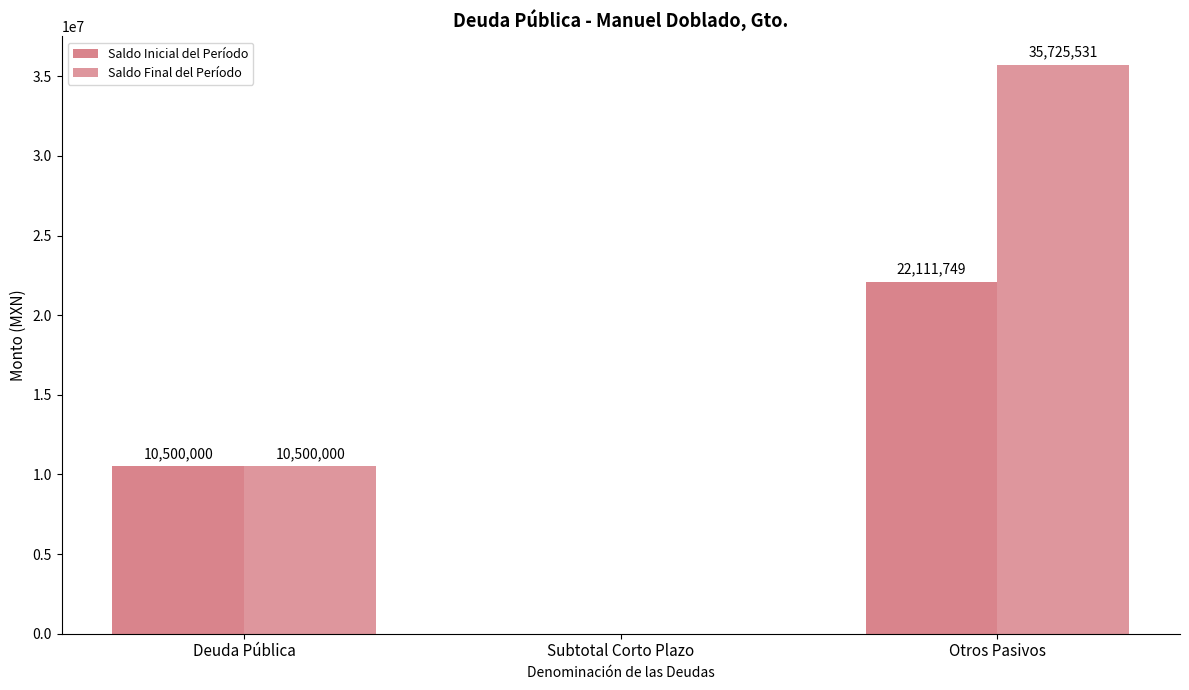

Read the Saldo Final del Período value at Otros Pasivos.

35725531.2